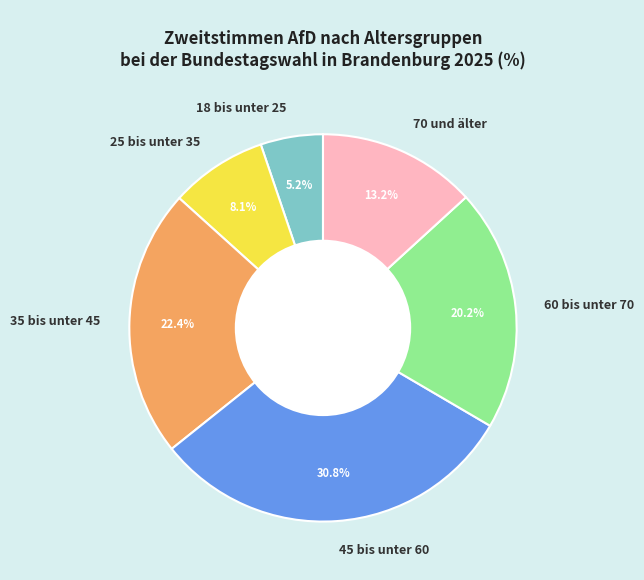

Approximately how many times larger is the value at 60 bis unter 70 compared to 18 bis unter 25?

3.9